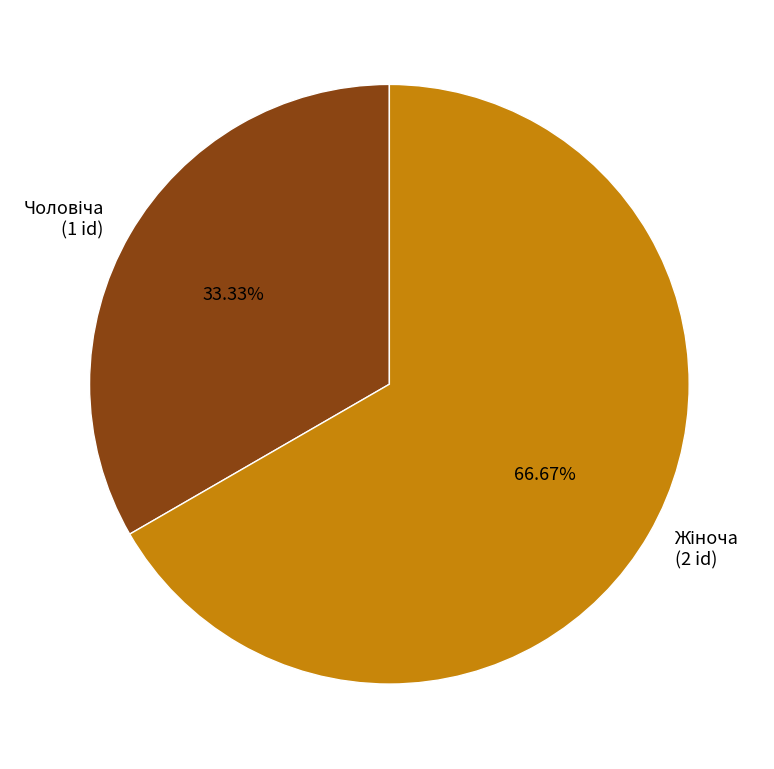

Is there any slice that represents more than half of the pie?

Yes